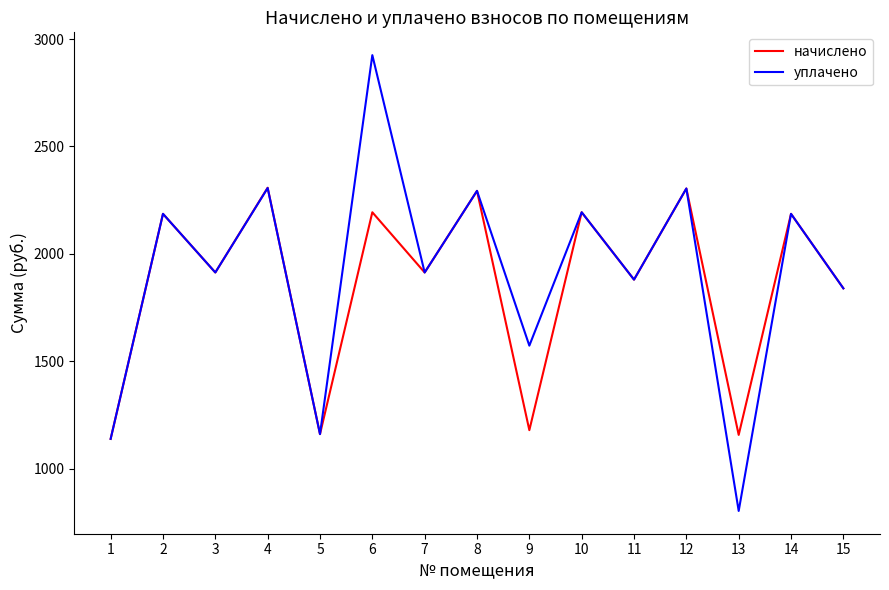

What is the average value of the уплачено series?

1908.1